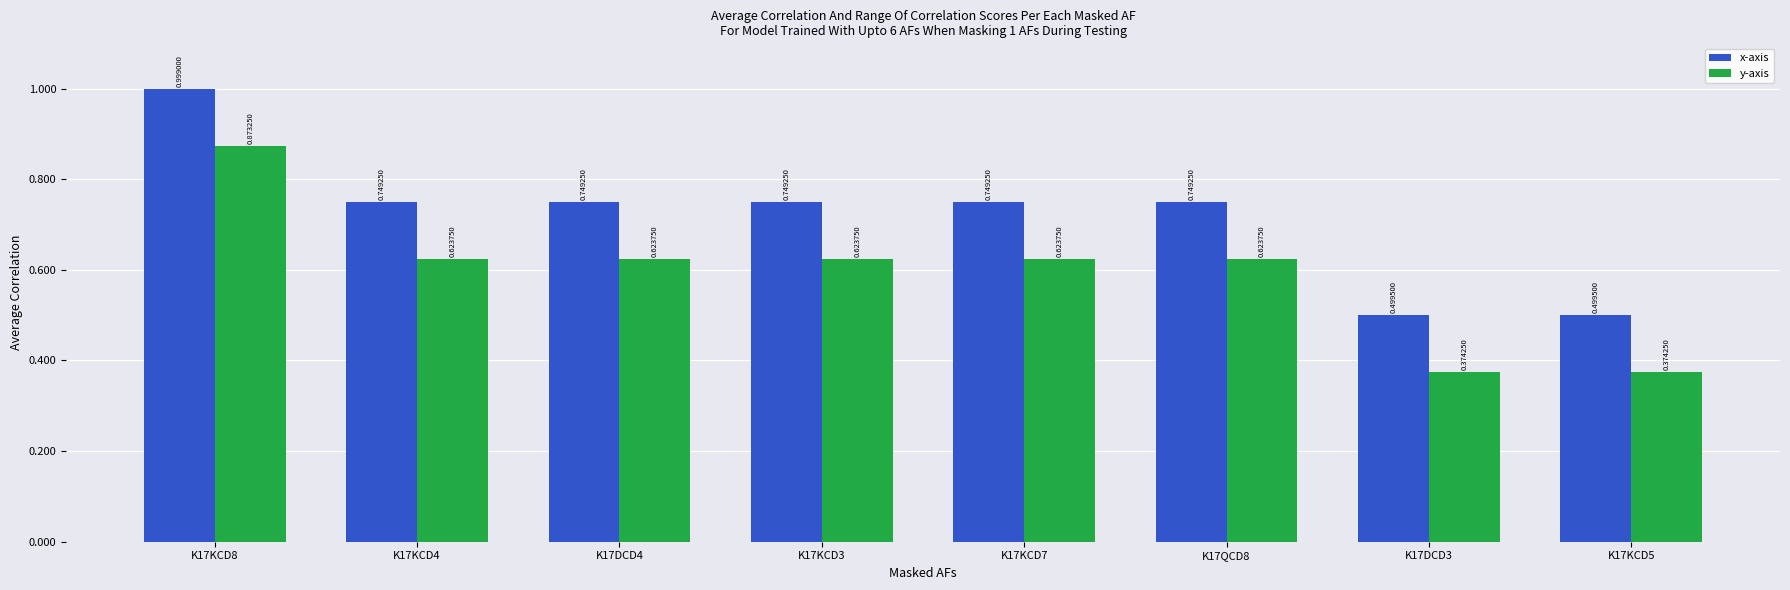

Which series has the widest spread of values?

x-axis